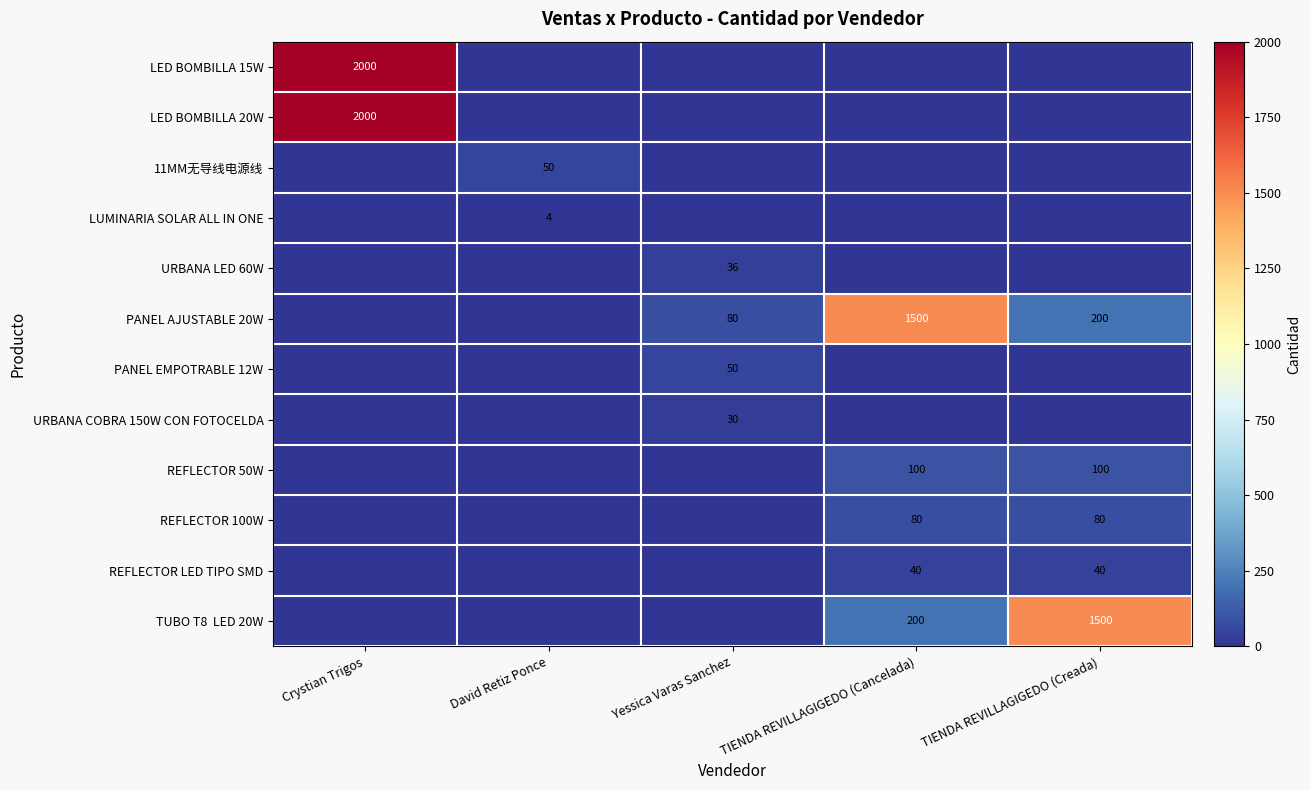

Between TIENDA REVILLAGIGEDO (Creada) and Crystian Trigos, which is larger?

Crystian Trigos